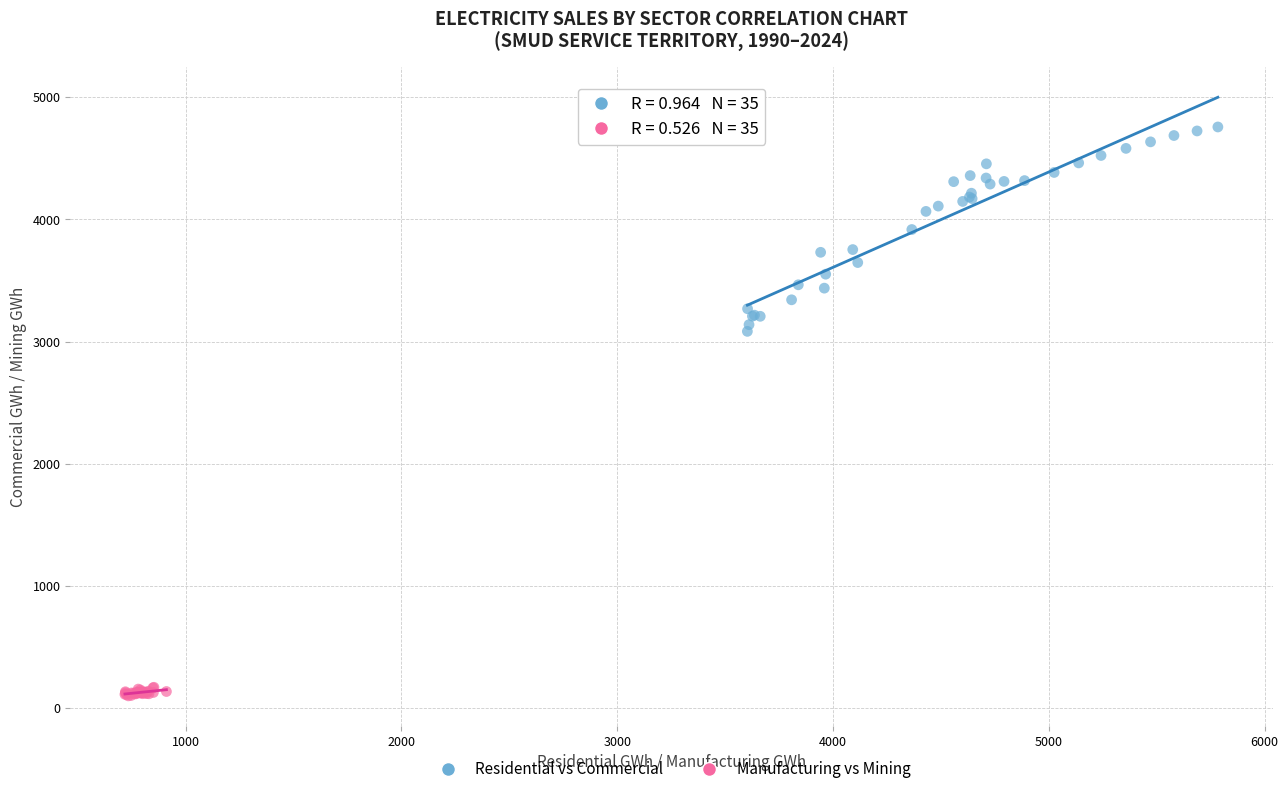

Which series contains the lowest Y value?

Manufacturing vs Mining